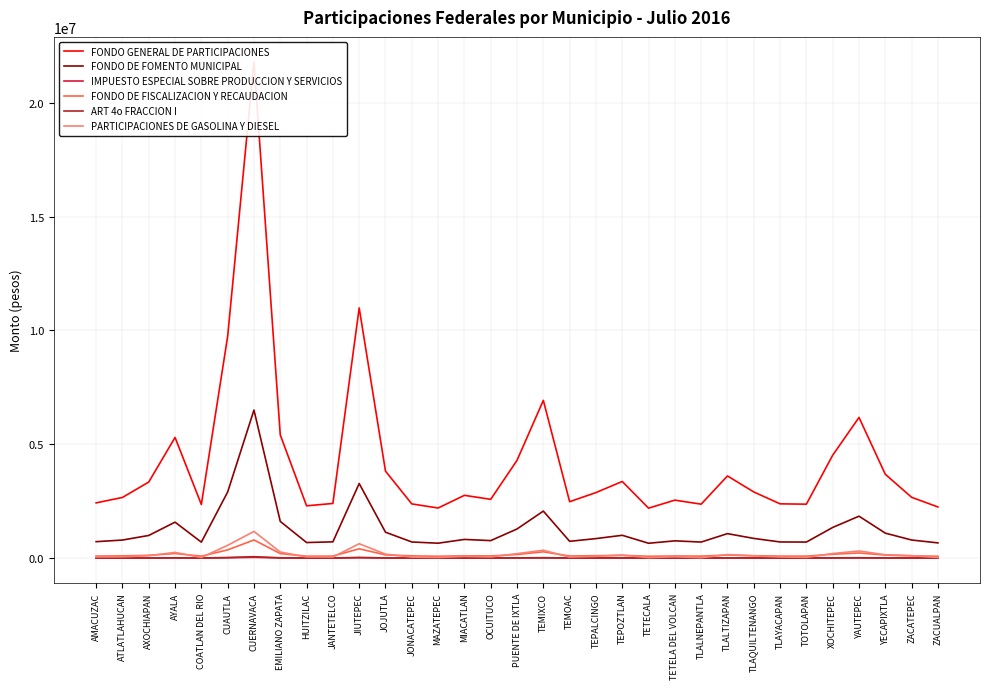

Which label corresponds to the smallest value in the chart?

TETECALA